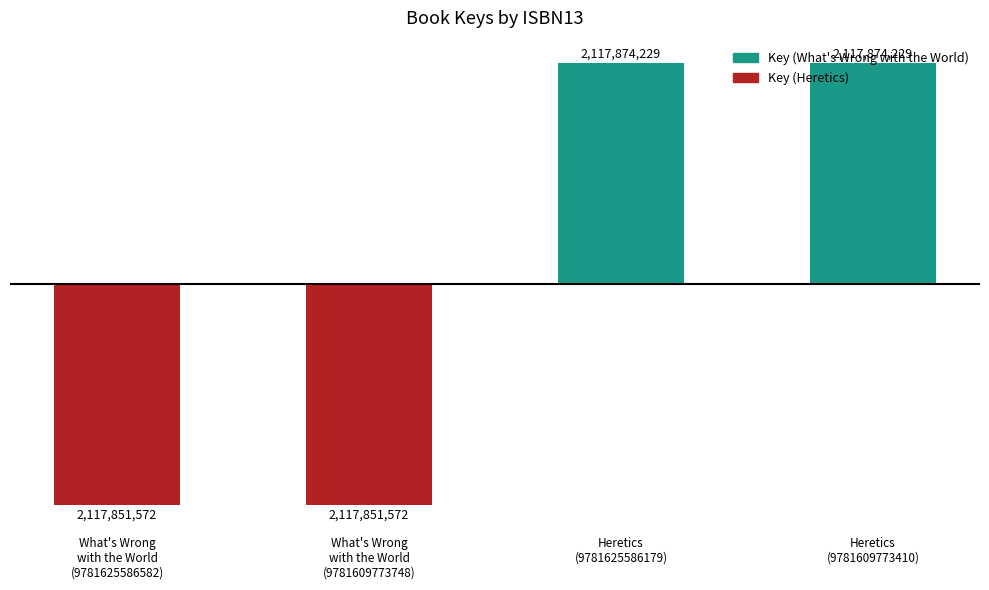

Which category has the lowest value across all series?

What's Wrong with the World (9781625586582)